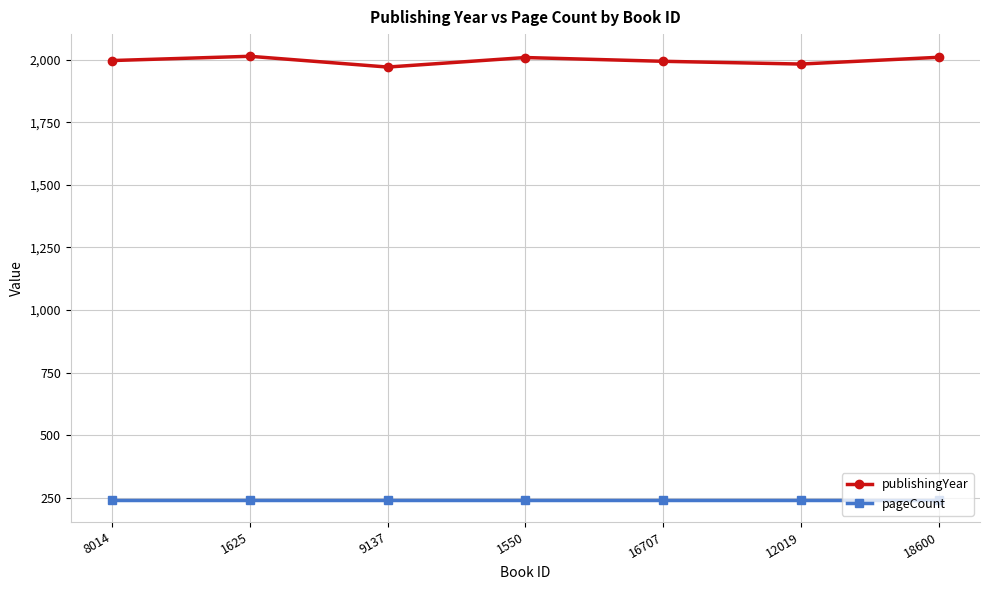

List the series in order of their overall mean, highest first.

publishingYear, pageCount